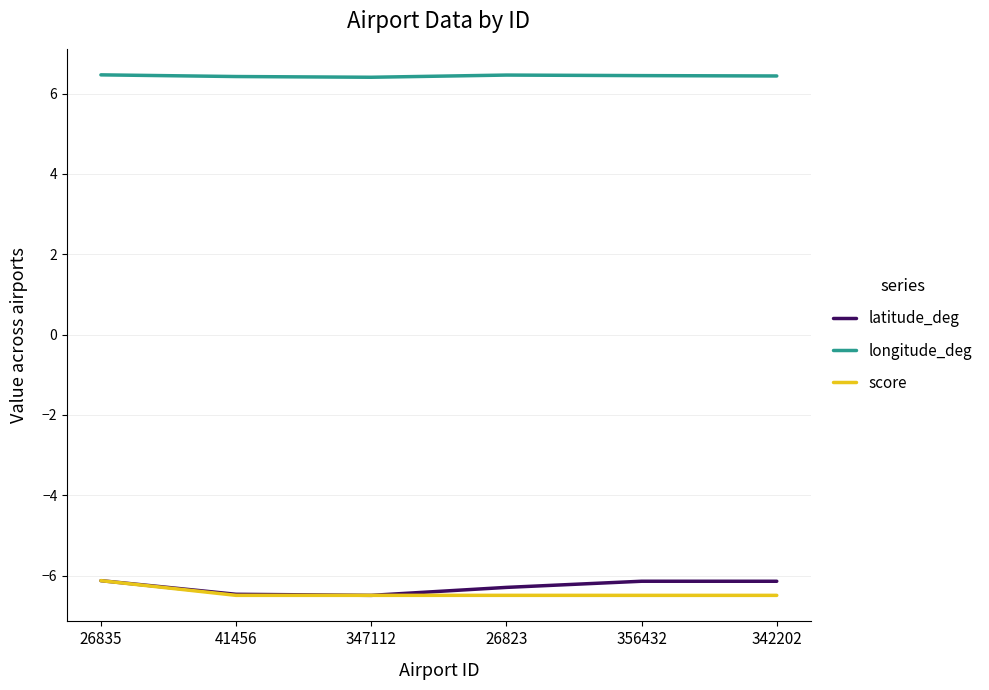

Is it true that score equals -2.9 at 356432?

False